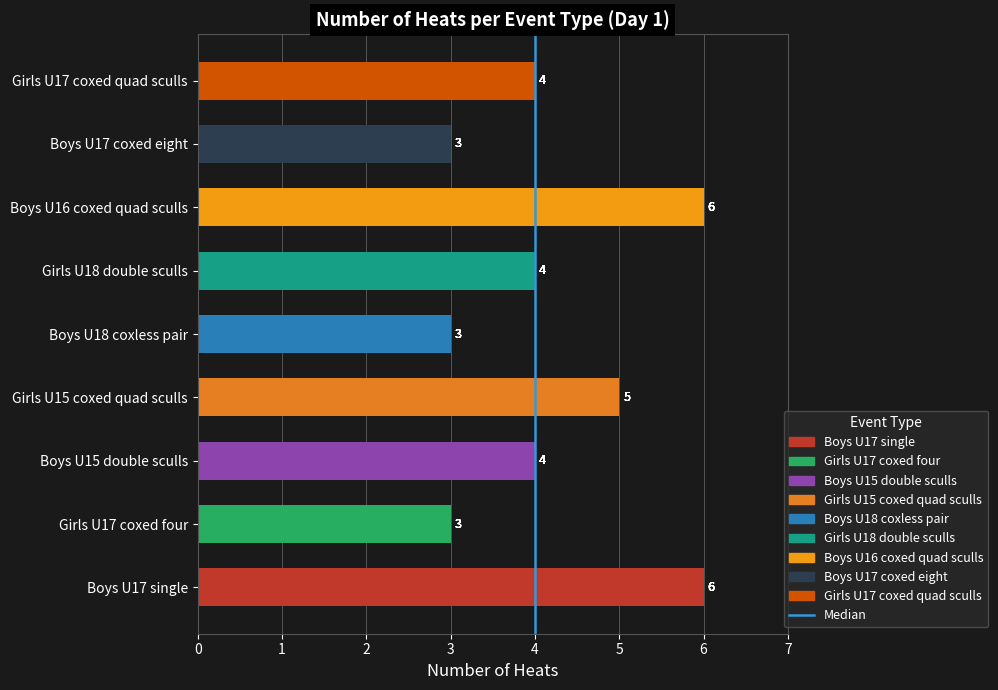

Are the bars grouped side by side (vs. stacked)?

No